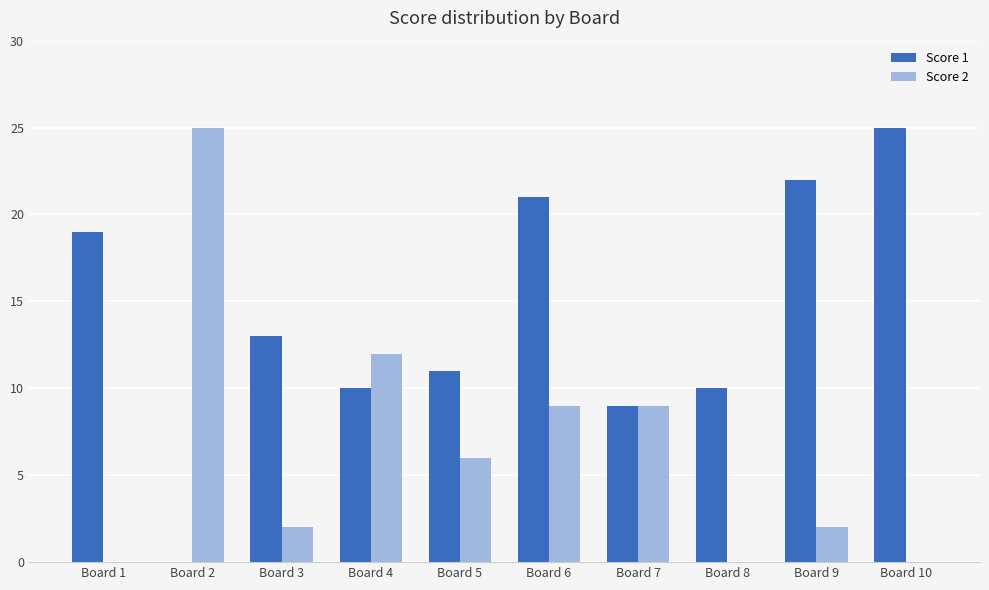

Reading left to right, transcribe all the data shown in this chart.

Score 1: 19	0	13	10	11	21	9	10	22	25
Score 2: 0	25	2	12	6	9	9	0	2	0